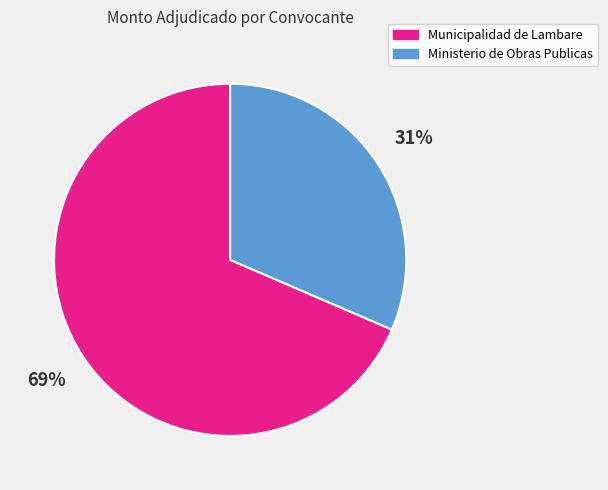

True or false: Ministerio de Obras Publicas accounts for 31% of the total.

True